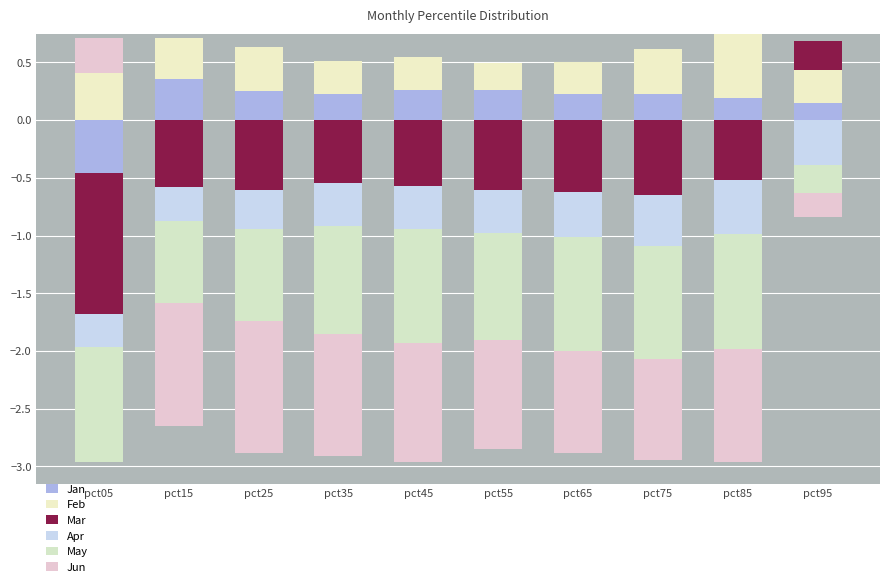

Where is Feb nearest to the value 0?

pct55